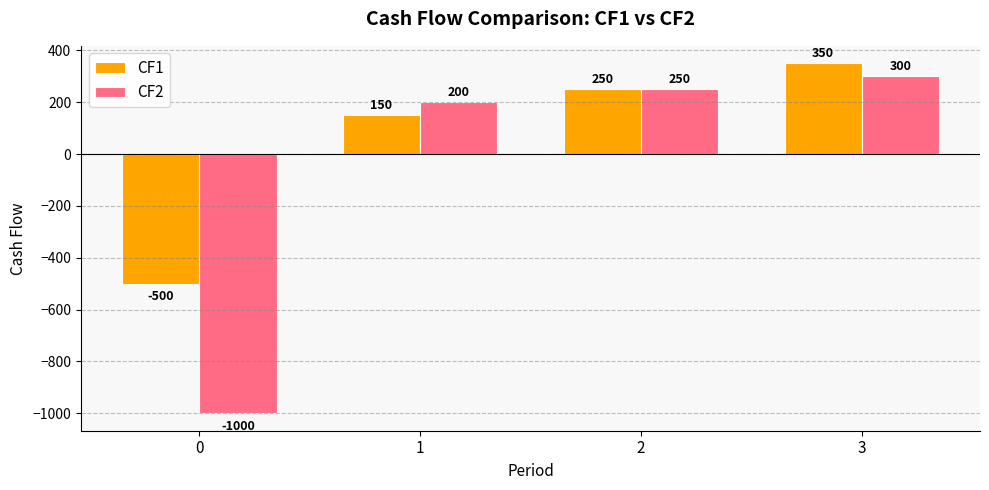

Which category has the highest value across all series?

3